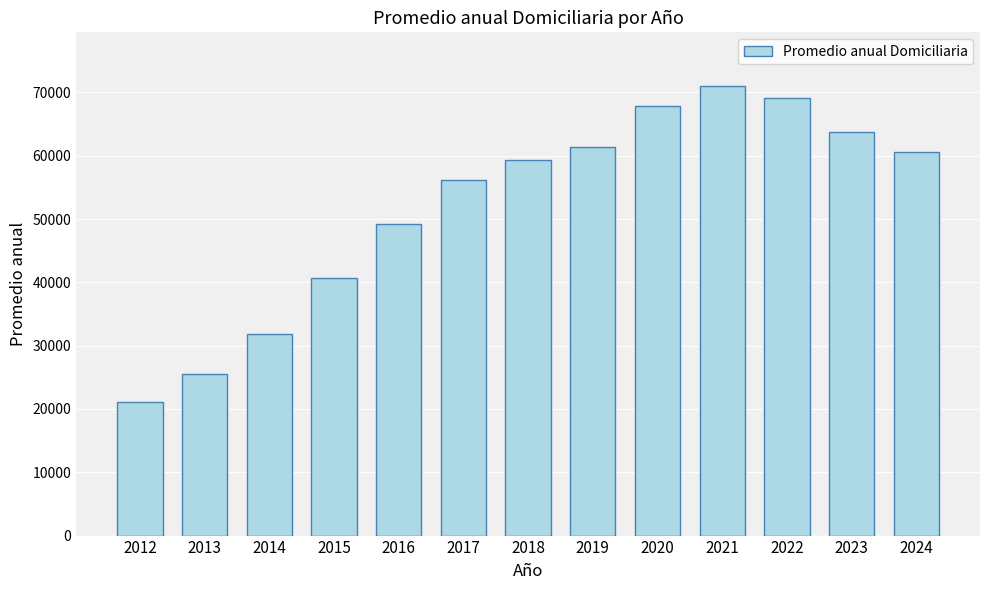

Read the value at 2022.

69173.8